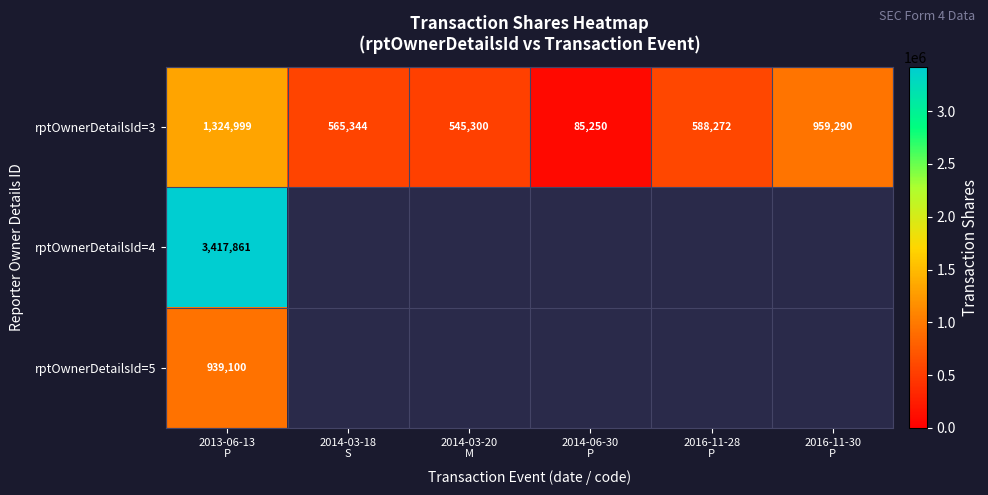

What is the sum of all rptOwnerDetailsId=3 values?

4068455